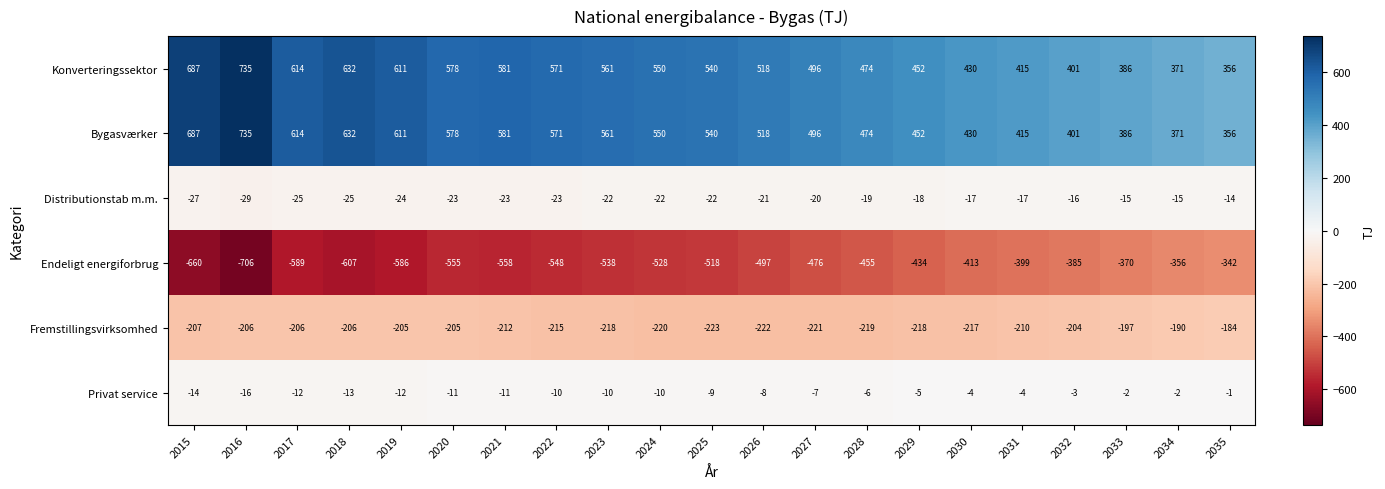

What is the difference between the highest and lowest values at 2024?

1078